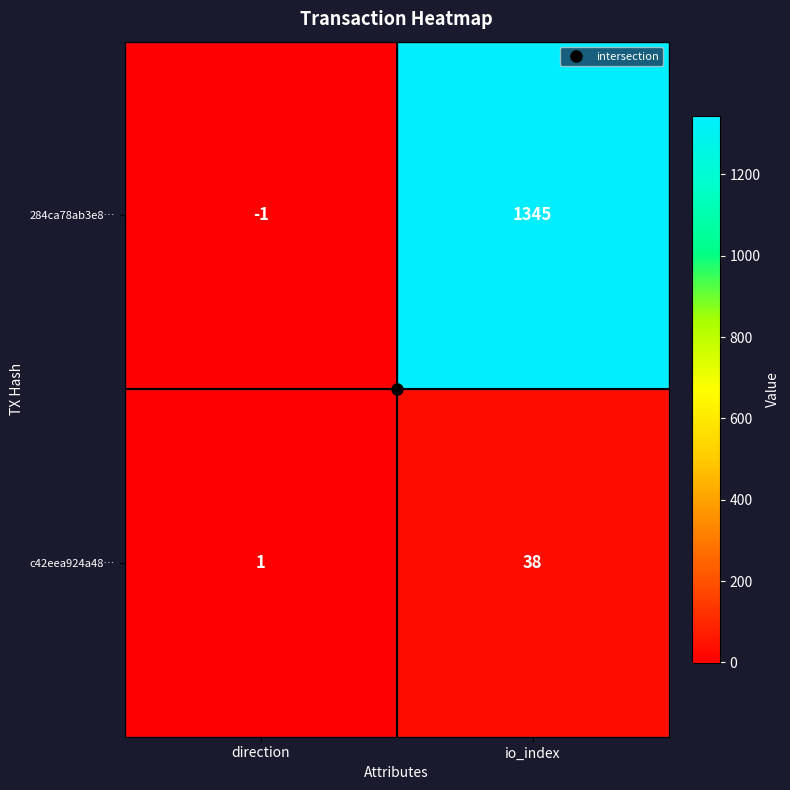

What is the average value of the c42eea924a48… series?

20